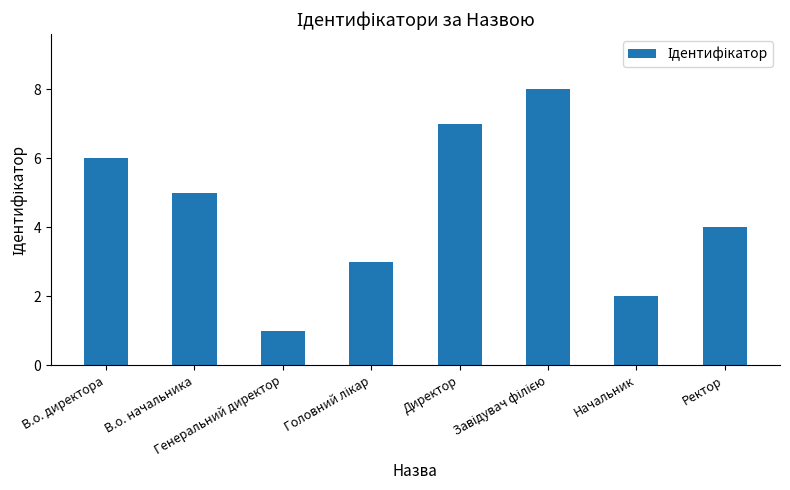

Are the bars grouped side by side (vs. stacked)?

No